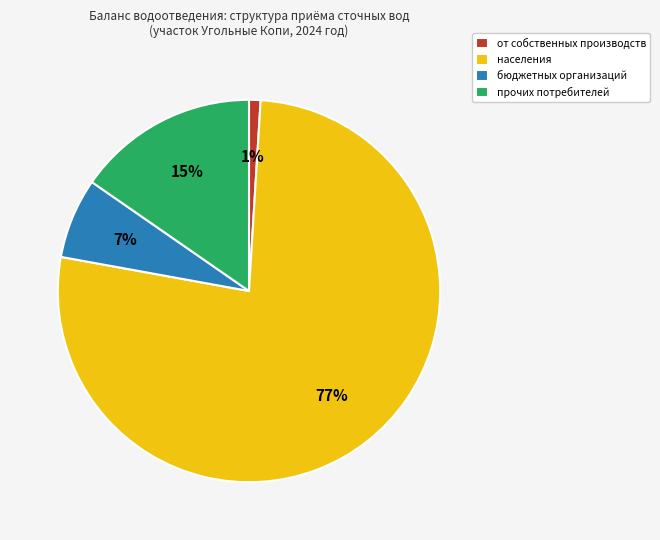

Which category has the biggest portion of the pie?

населения